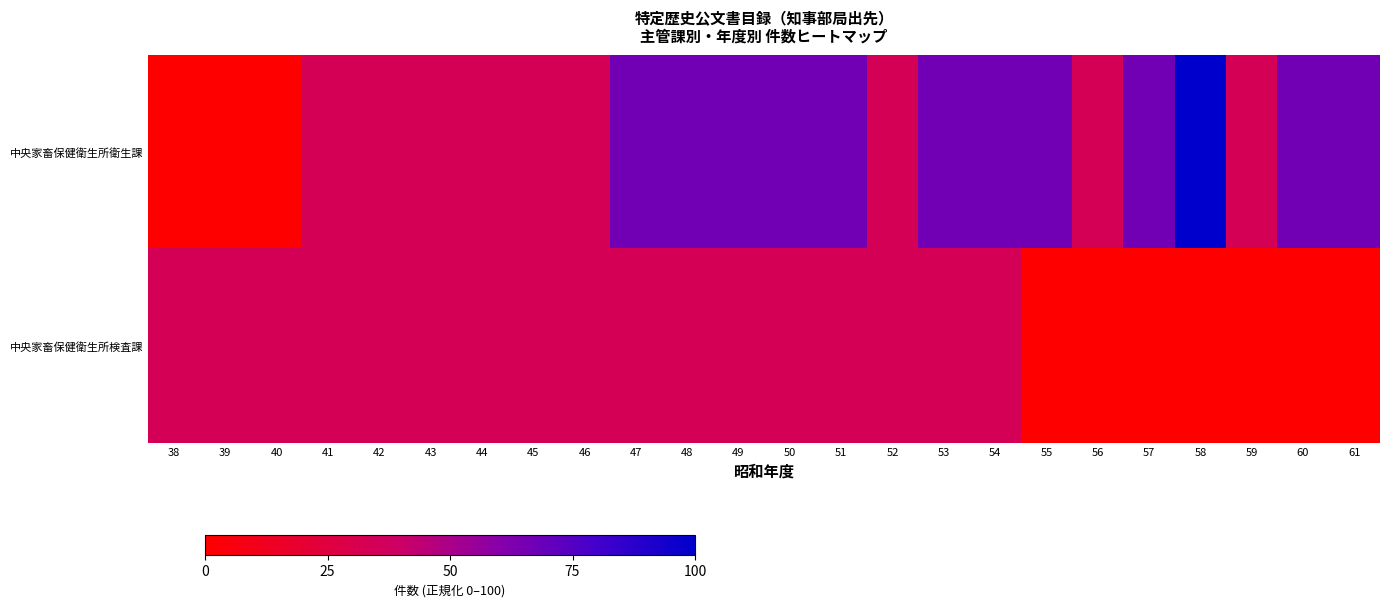

Between 48 and 57, which series saw the biggest shift?

中央家畜保健衛生所検査課